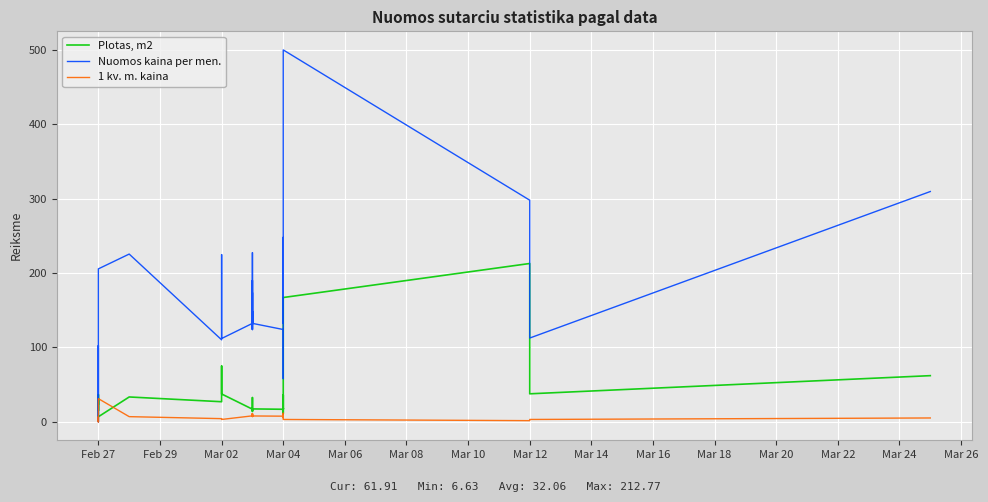

Is it true that 1 kv. m. kaina equals 10.8 at Mar 04?

True